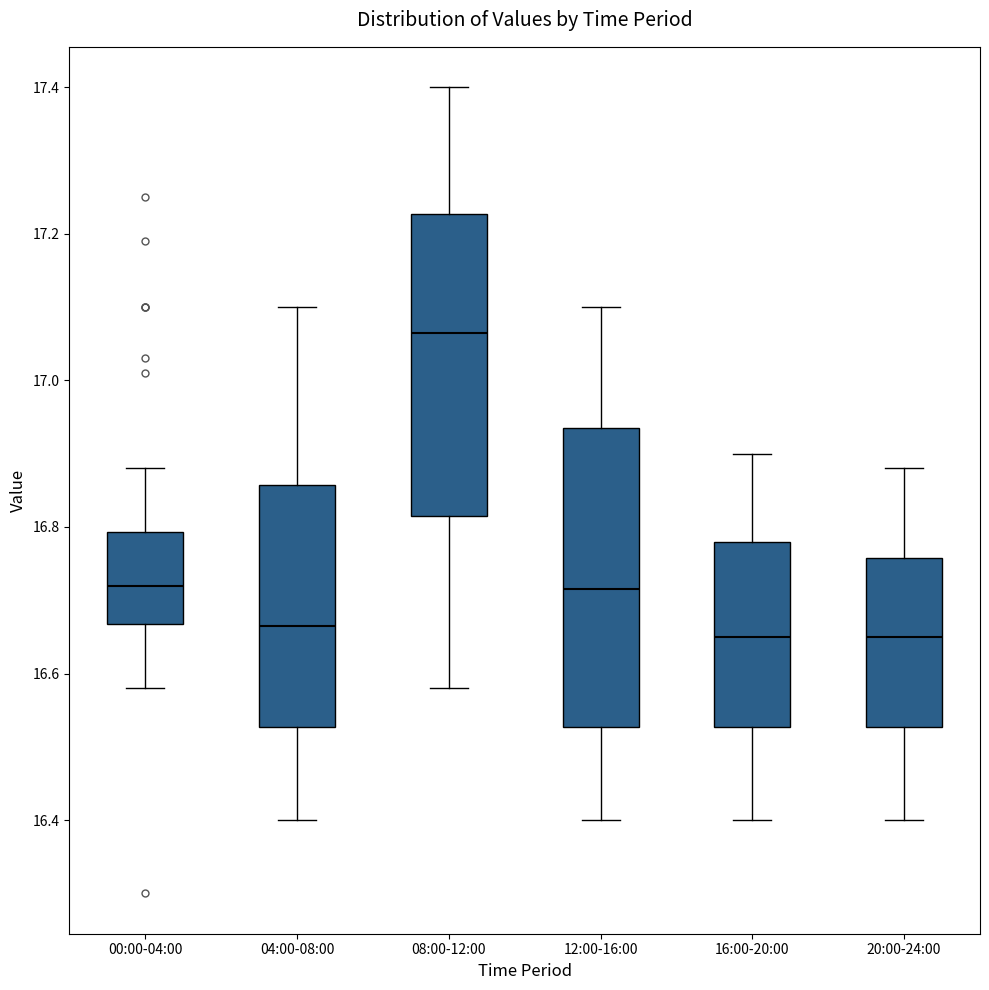

Where does the upper whisker of the box for 08:00-12:00 end on the y-axis? The values are not printed on the chart, so give them approximately, as read against the axis.

17.40